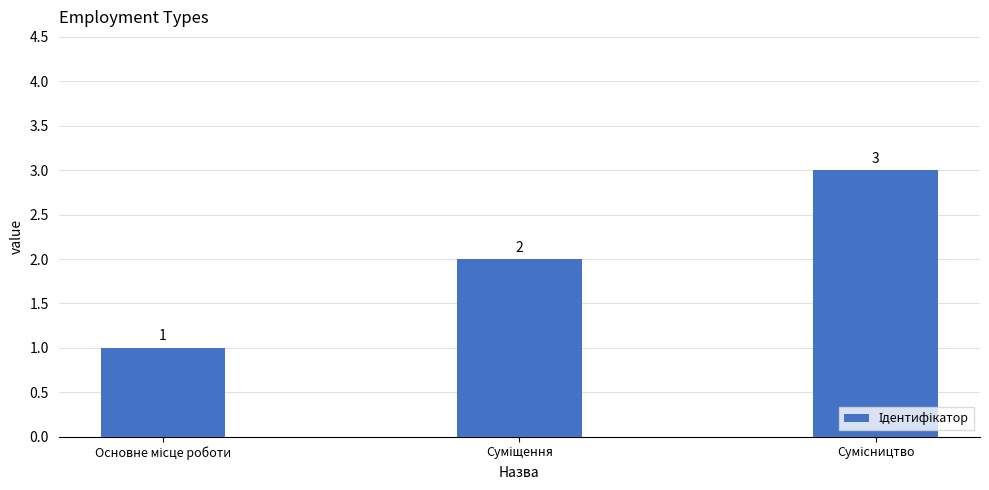

What is the difference between the maximum and minimum values?

2